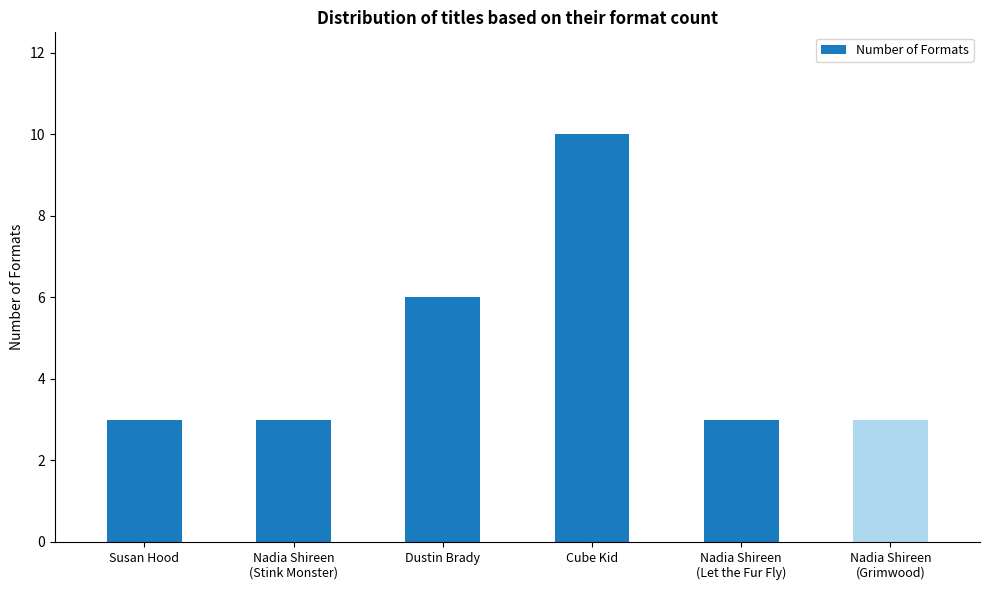

What is the smallest value displayed?

3